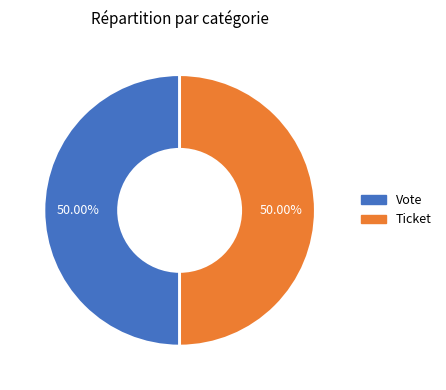

Do Ticket and Vote together represent more than half of the pie?

Yes